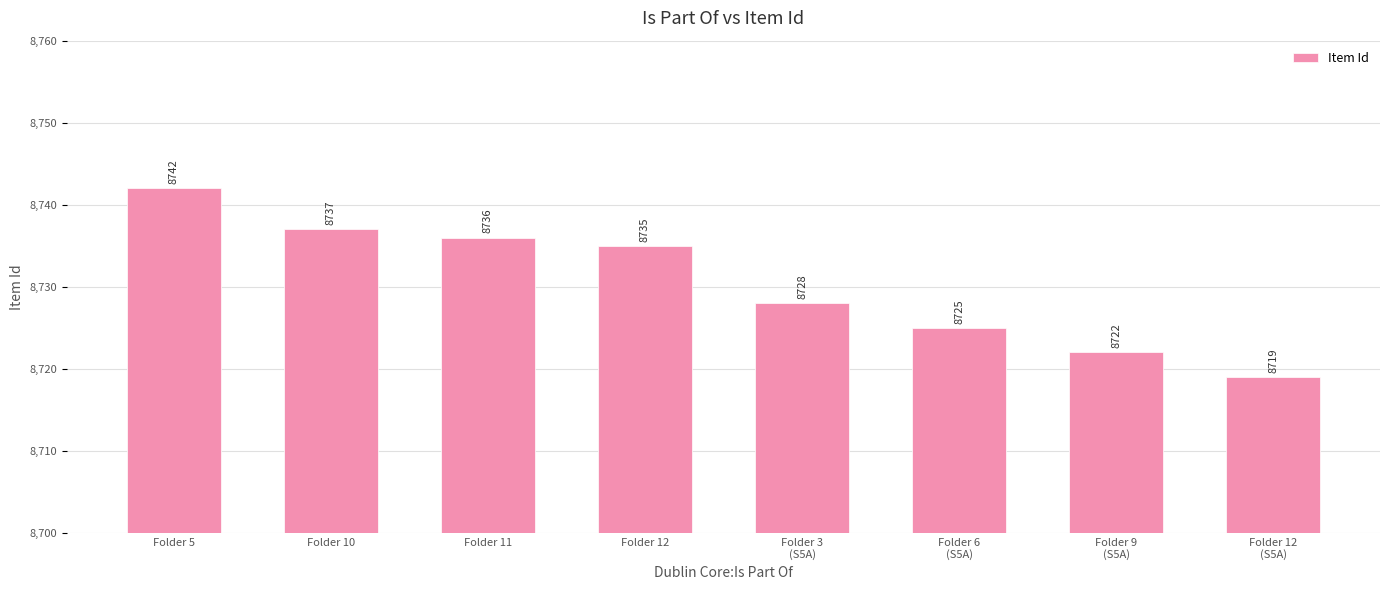

Reading right to left, transcribe all the data shown in this chart.

Folder 12
(S5A)=8719	Folder 9
(S5A)=8722	Folder 6
(S5A)=8725	Folder 3
(S5A)=8728	Folder 12=8735	Folder 11=8736	Folder 10=8737	Folder 5=8742